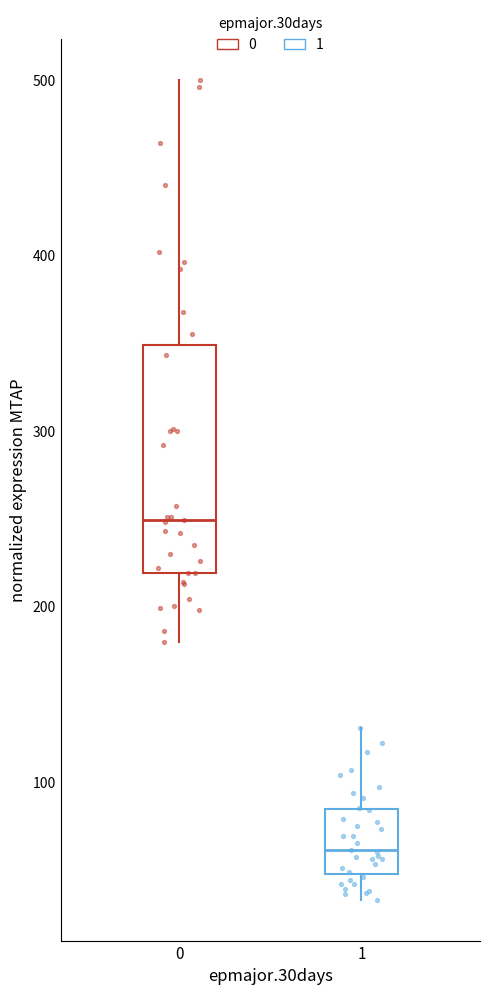

Where is the lower edge of the box at x = 1 on the y-axis? The values are not printed on the chart, so give them approximately, as read against the axis.

50